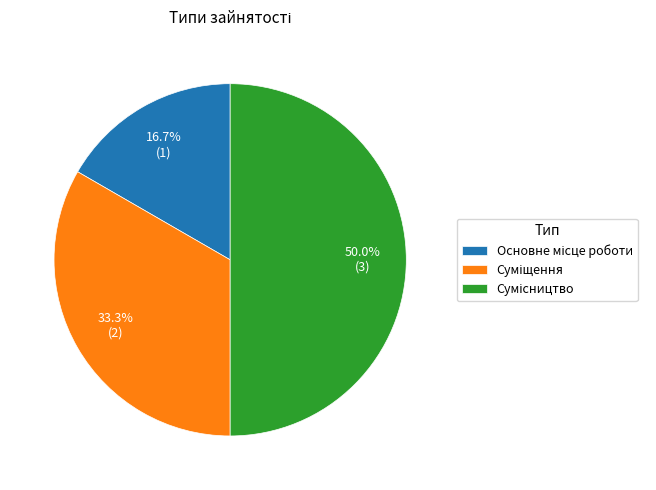

Between Основне місце роботи and Суміщення, which is larger?

Суміщення